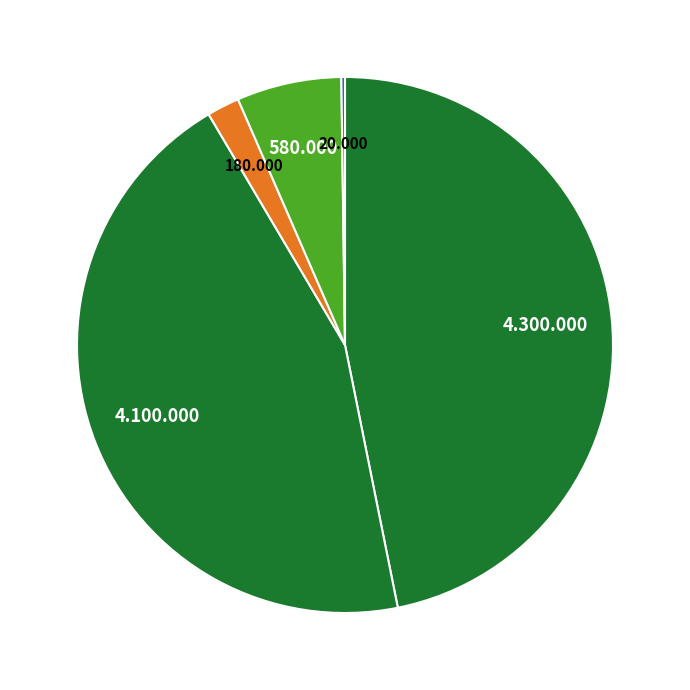

Rank the categories by value from lowest to highest.

5, 3, 4, 2, 1